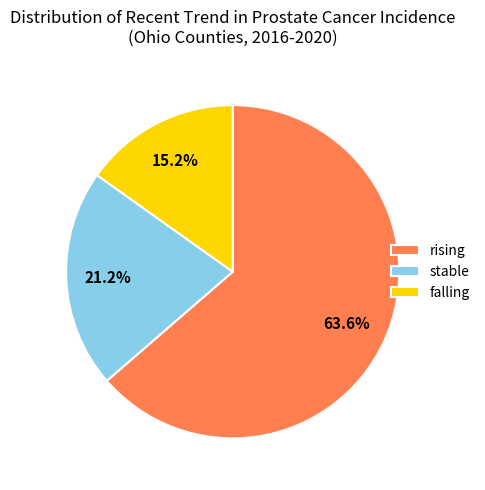

Is there any slice that represents more than half of the pie?

Yes